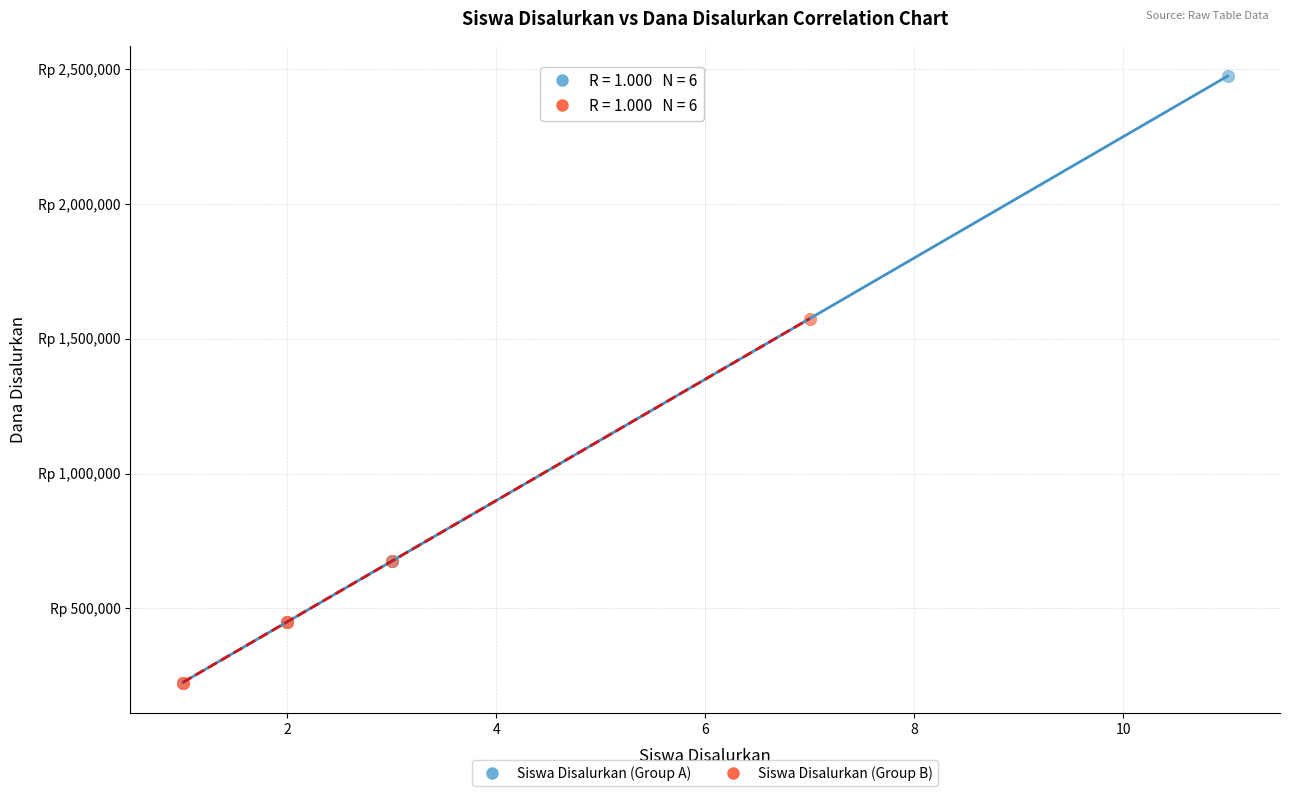

Which series reaches the maximum Y coordinate?

Siswa Disalurkan (Group A)